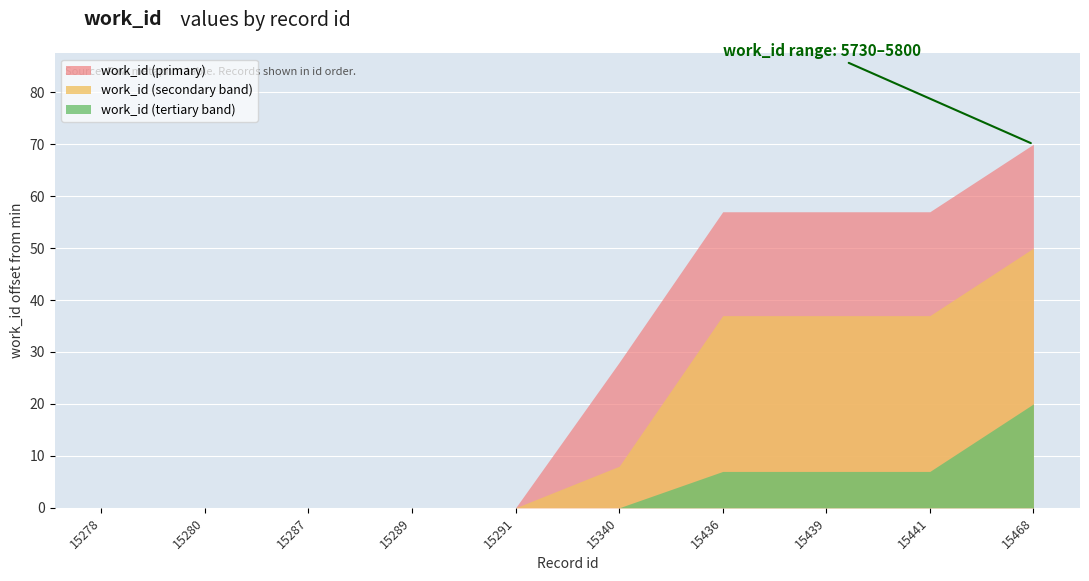

What value does the data have at 15439, to the nearest 10?

5790